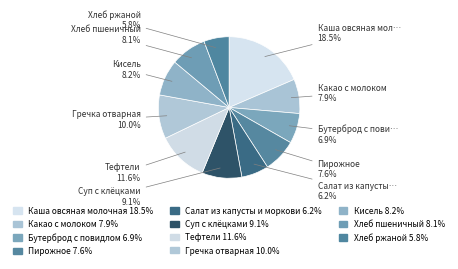

Count the number of slices in the pie.

11